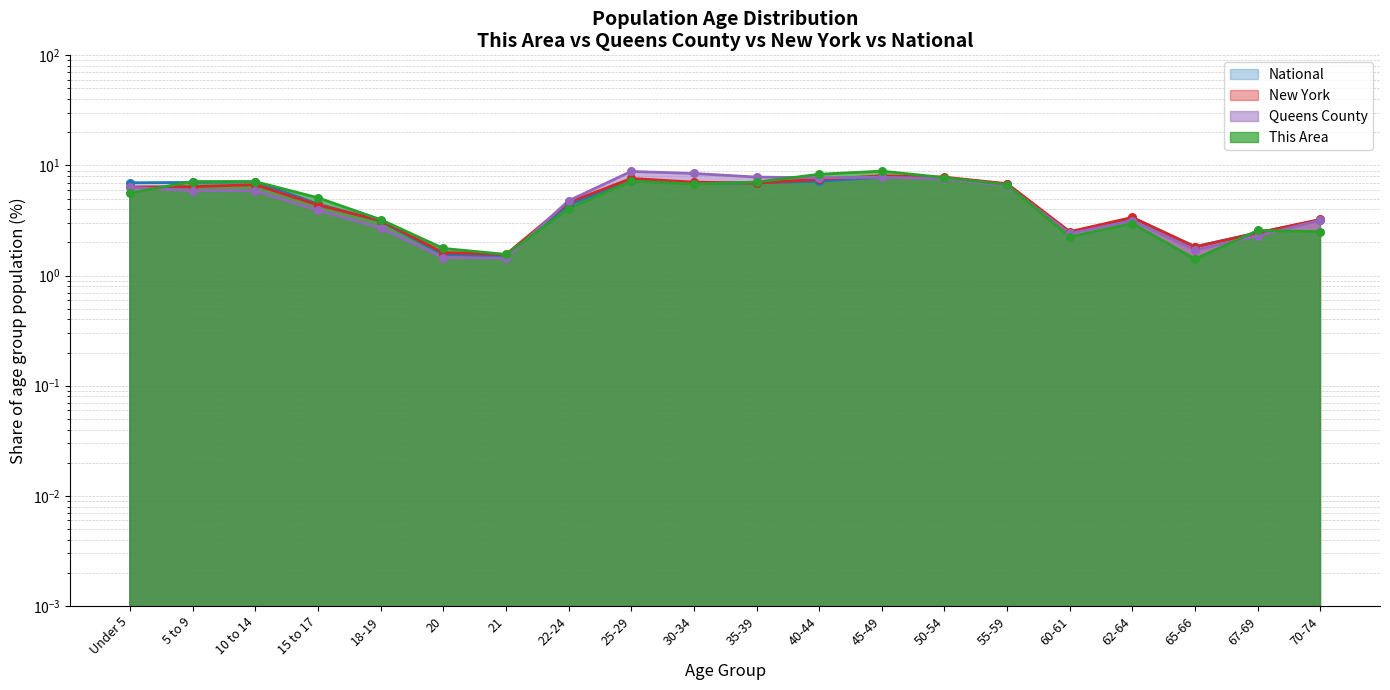

Is the value of Queens County at 21 greater than the value of National at 20?

No